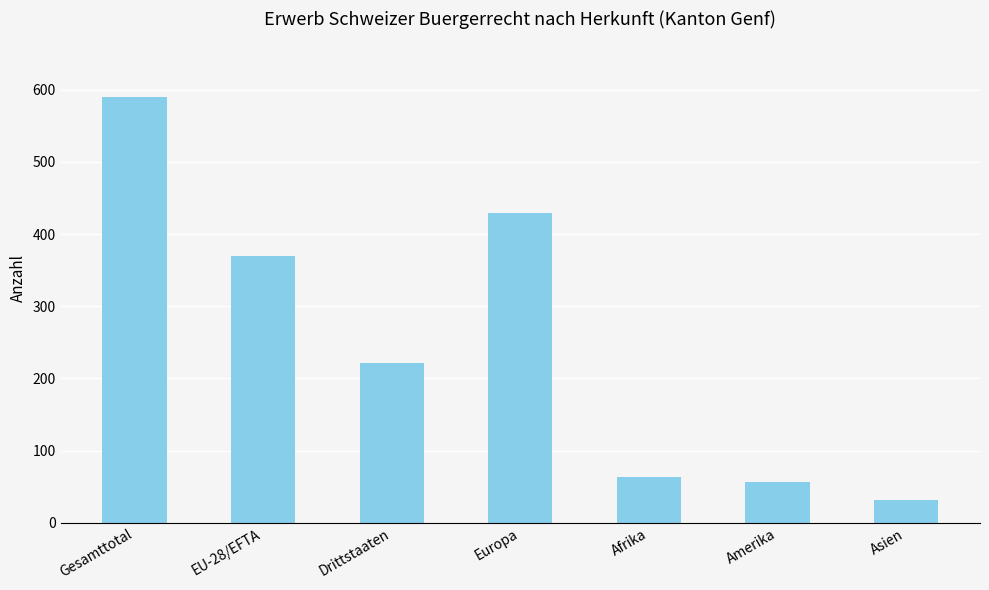

Reading right to left, transcribe all the data shown in this chart.

32	57	64	429	221	369	590